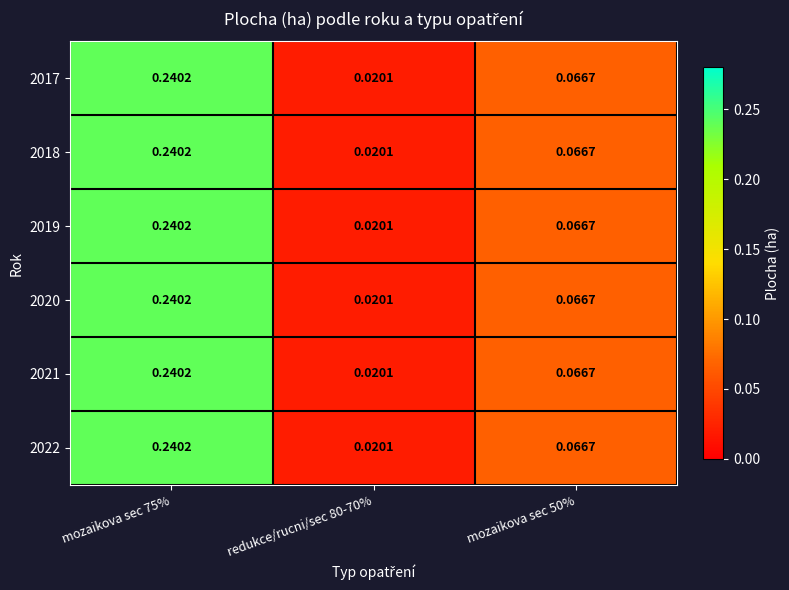

Is the value of 2020 at redukce/rucni/sec 80-70% greater than the value of 2021 at mozaikova sec 75%?

No